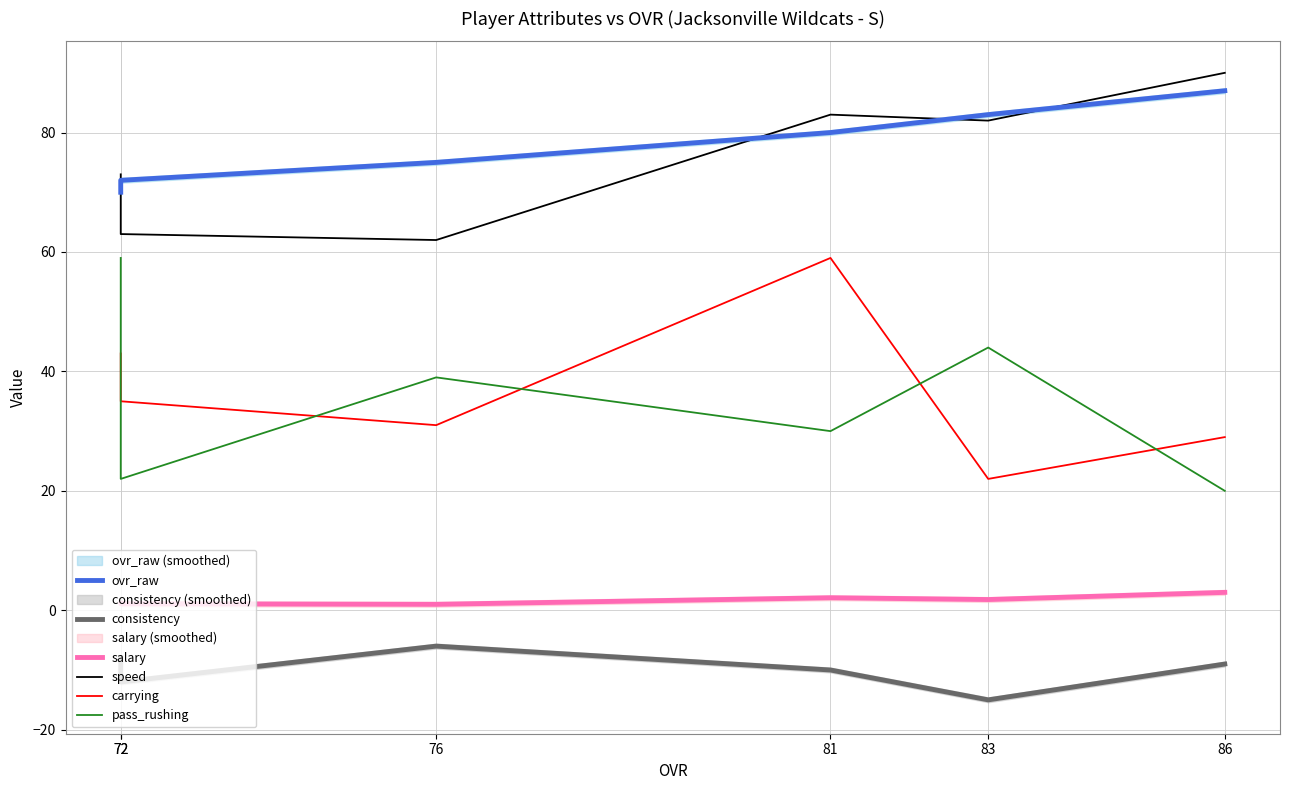

What is the sum of all consistency values?

-60.0